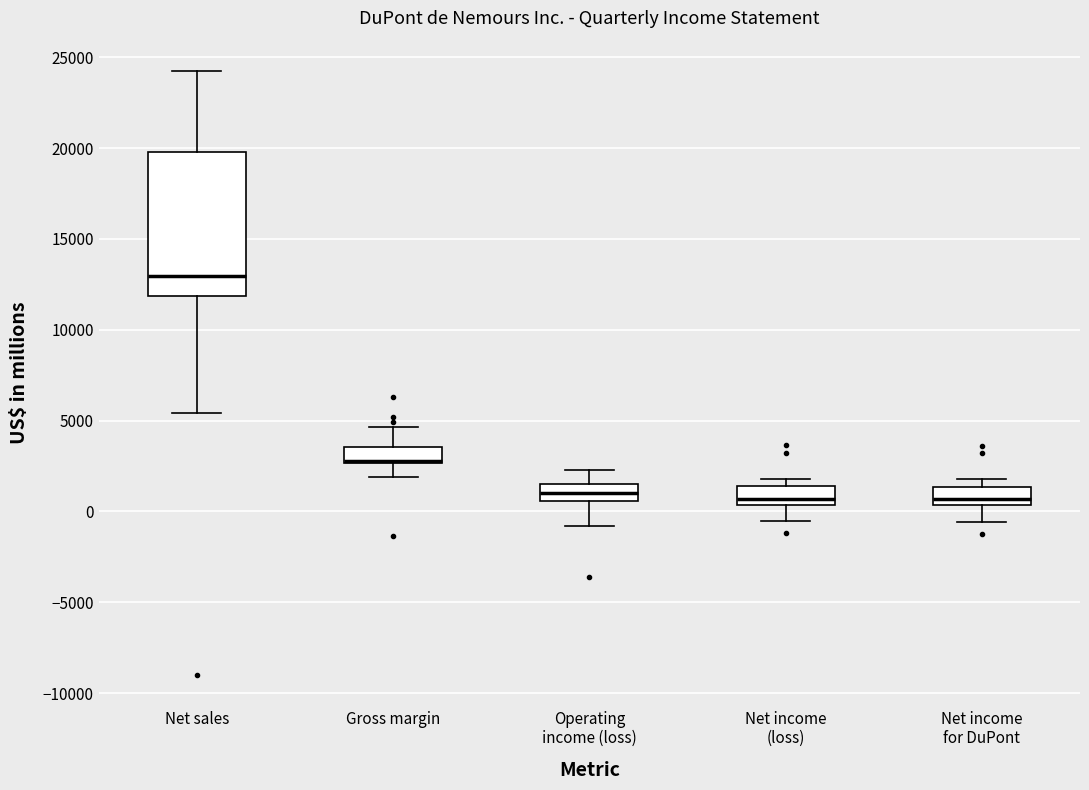

Which box is the tallest, from its lower edge to its upper edge?

Net sales